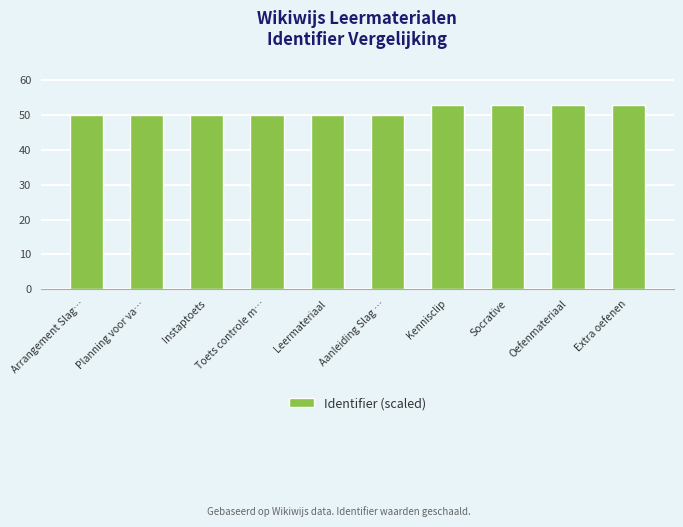

Reading right to left, what are all the values shown in this chart?

Extra oefenen=53	Oefenmateriaal=53	Socrative=53	Kennisclip=53	Aanleiding Slag …=50	Leermateriaal=50	Toets controle m…=50	Instaptoets=50	Planning voor va…=50	Arrangement Slag…=50